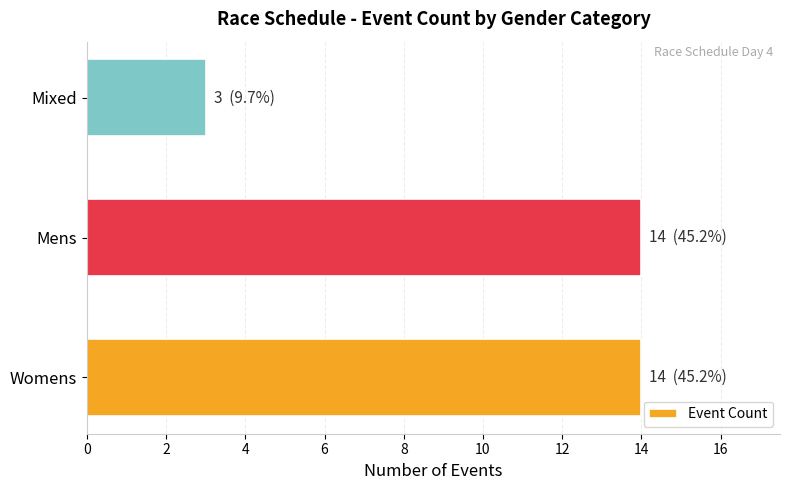

What is the greatest value displayed?

14